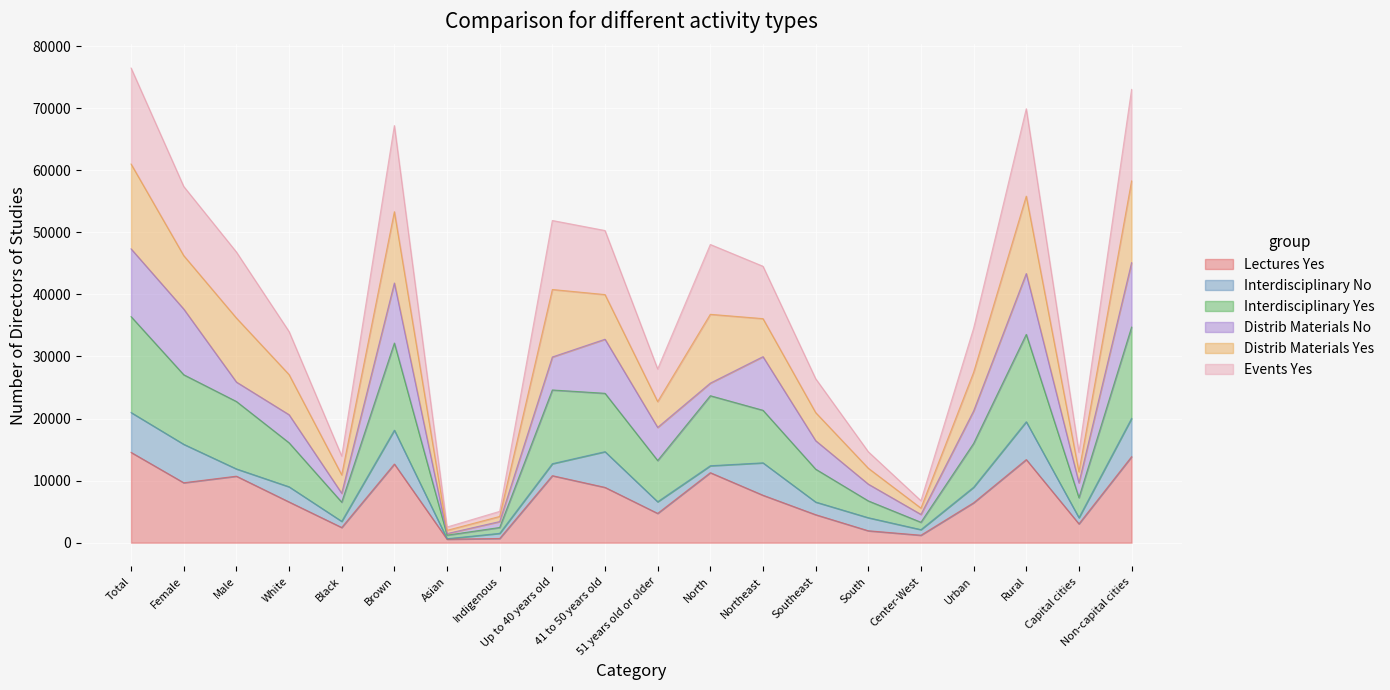

Is it true that Lectures Yes equals 11277 at North?

True